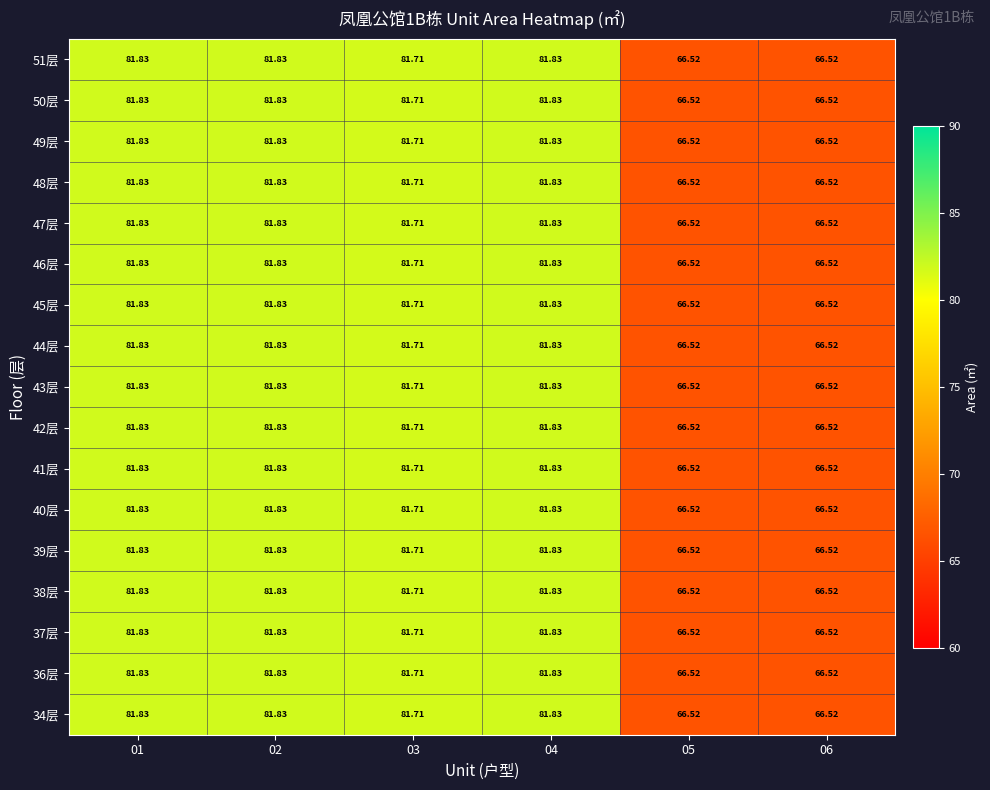

Is the value of 44层 at 03 greater than the value of 51层 at 02?

No